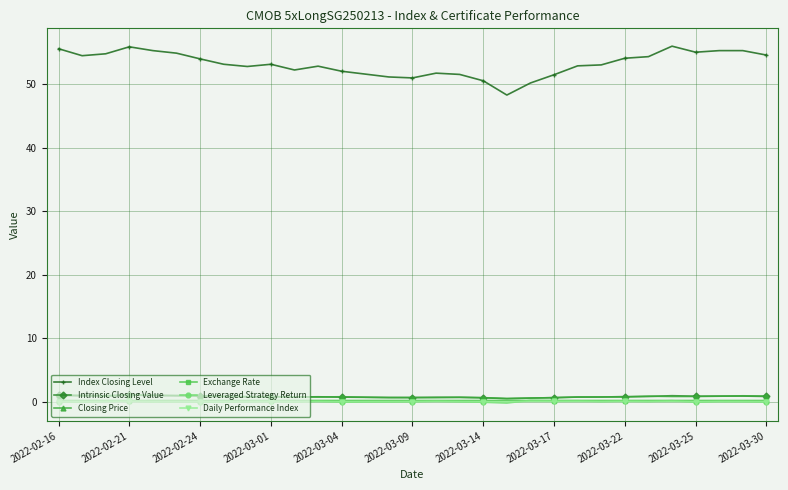

At how many categories does at least one series exceed 10?

31